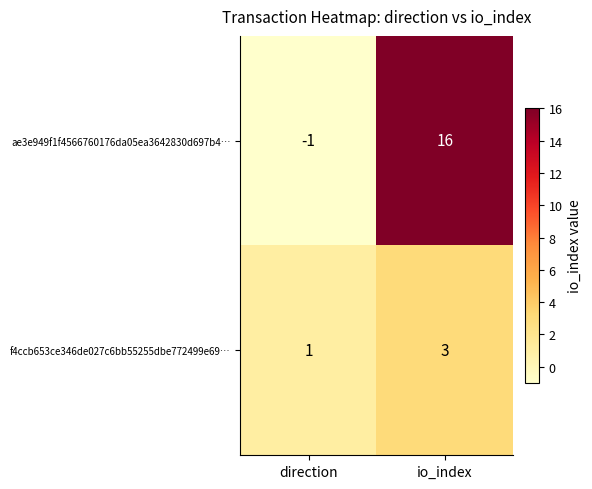

How many series are shown in this chart?

2